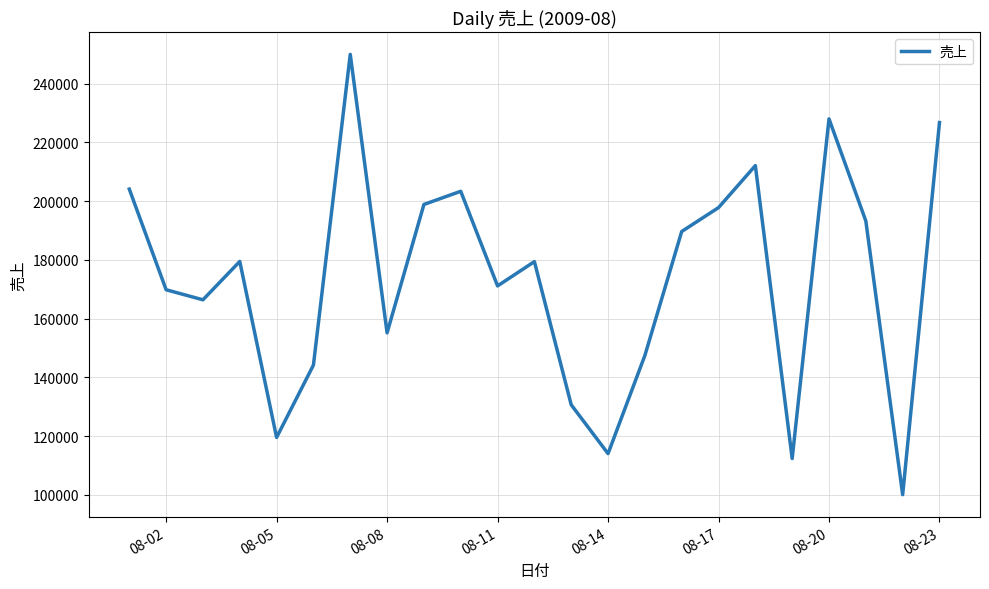

What is the difference between the maximum and minimum values?

149980